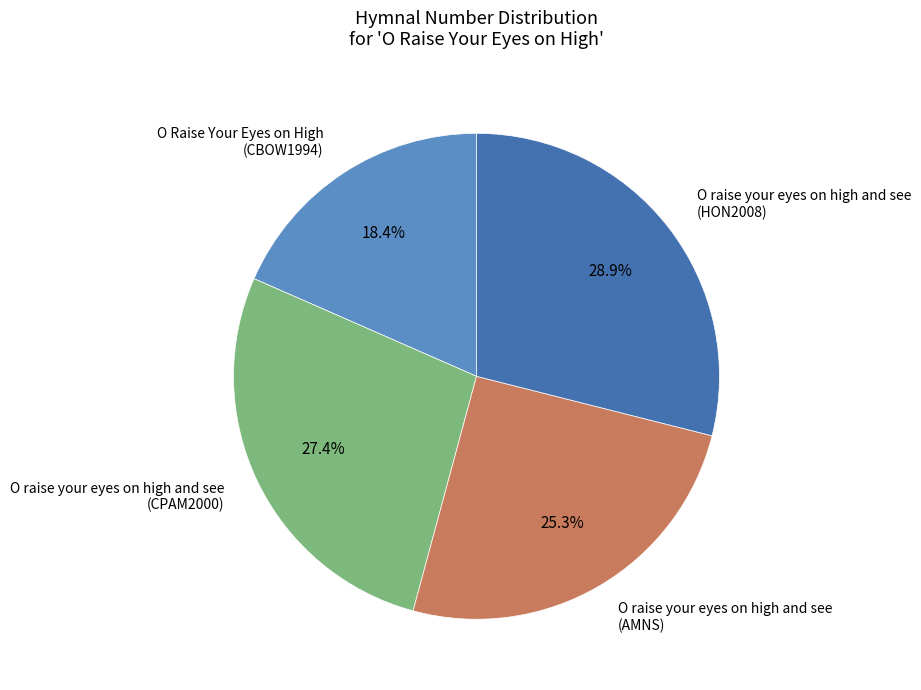

Rank the categories by value from highest to lowest.

O raise your eyes on high and see (HON2008), O raise your eyes on high and see (CPAM2000), O raise your eyes on high and see (AMNS), O Raise Your Eyes on High (CBOW1994)